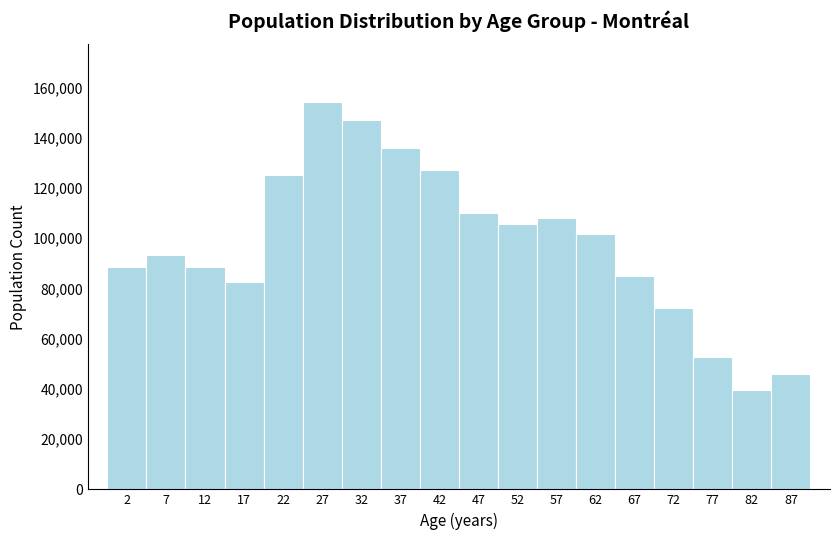

Over which range of the x-axis is the bar tallest?

24.5 to 29.5